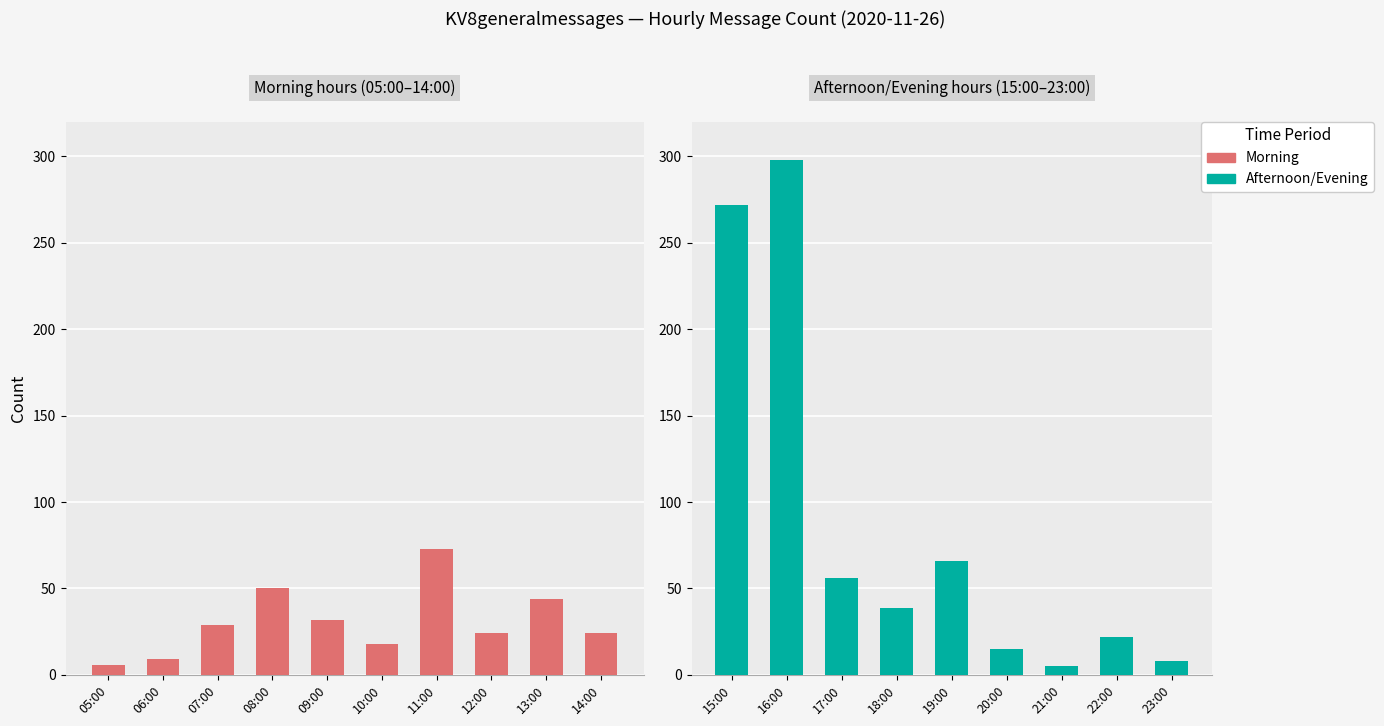

What position from the left is 23:00?

19